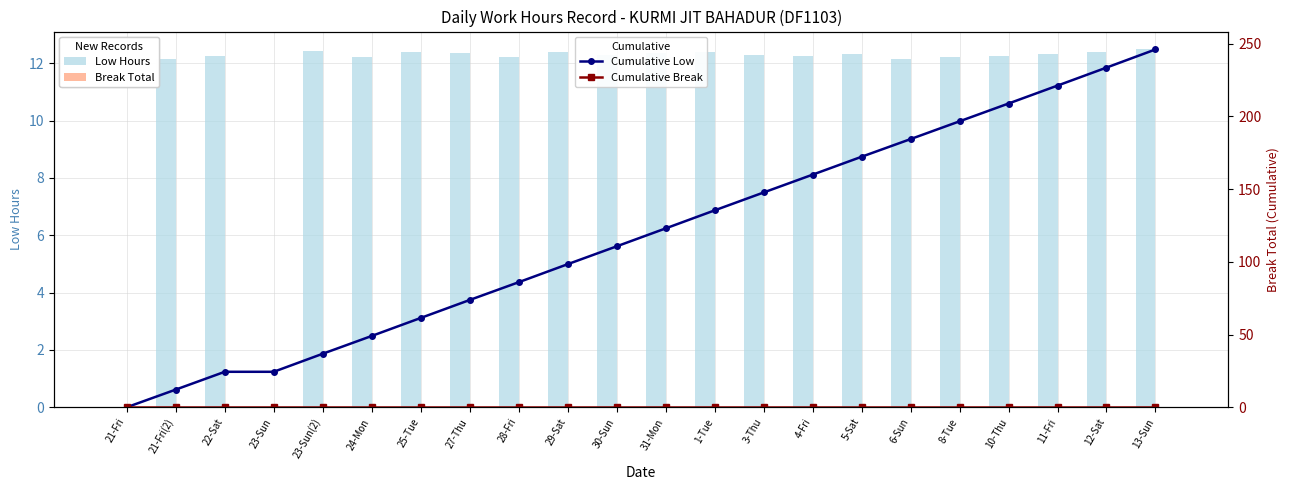

Reading left to right, transcribe all the data shown in this chart.

Low Hours: 21-Fri=0.0	21-Fri(2)=12.2	22-Sat=12.2	23-Sun=0.0	23-Sun(2)=12.4	24-Mon=12.2	25-Tue=12.4	27-Thu=12.4	28-Fri=12.2	29-Sat=12.4	30-Sun=12.3	31-Mon=12.3	1-Tue=12.4	3-Thu=12.3	4-Fri=12.3	5-Sat=12.3	6-Sun=12.2	8-Tue=12.2	10-Thu=12.2	11-Fri=12.3	12-Sat=12.4	13-Sun=12.5
Break Total: 21-Fri=0.0	21-Fri(2)=0.0	22-Sat=0.0	23-Sun=0.0	23-Sun(2)=0.0	24-Mon=0.0	25-Tue=0.0	27-Thu=0.0	28-Fri=0.0	29-Sat=0.0	30-Sun=0.0	31-Mon=0.0	1-Tue=0.0	3-Thu=0.0	4-Fri=0.0	5-Sat=0.0	6-Sun=0.0	8-Tue=0.0	10-Thu=0.0	11-Fri=0.0	12-Sat=0.0	13-Sun=0.0
Cumulative Low: 21-Fri=0.0	21-Fri(2)=12.2	22-Sat=24.4	23-Sun=24.4	23-Sun(2)=36.8	24-Mon=49.0	25-Tue=61.4	27-Thu=73.8	28-Fri=86.0	29-Sat=98.4	30-Sun=110.7	31-Mon=123.0	1-Tue=135.4	3-Thu=147.7	4-Fri=160.0	5-Sat=172.3	6-Sun=184.4	8-Tue=196.7	10-Thu=208.9	11-Fri=221.2	12-Sat=233.6	13-Sun=246.1
Cumulative Break: 21-Fri=0.0	21-Fri(2)=0.0	22-Sat=0.0	23-Sun=0.0	23-Sun(2)=0.0	24-Mon=0.0	25-Tue=0.0	27-Thu=0.0	28-Fri=0.0	29-Sat=0.0	30-Sun=0.0	31-Mon=0.0	1-Tue=0.0	3-Thu=0.0	4-Fri=0.0	5-Sat=0.0	6-Sun=0.0	8-Tue=0.0	10-Thu=0.0	11-Fri=0.0	12-Sat=0.0	13-Sun=0.0